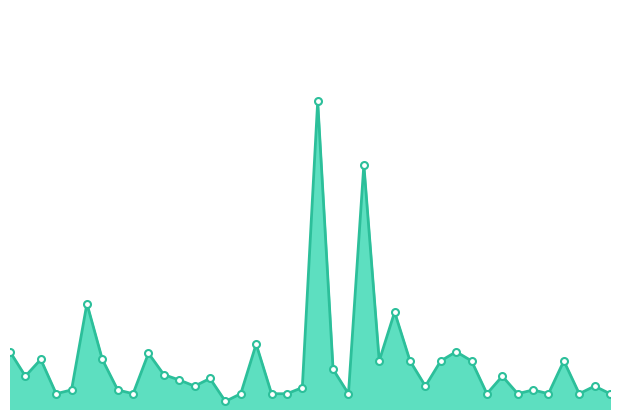

How many points are higher than both their immediate neighbors (excluding endpoints)?

13